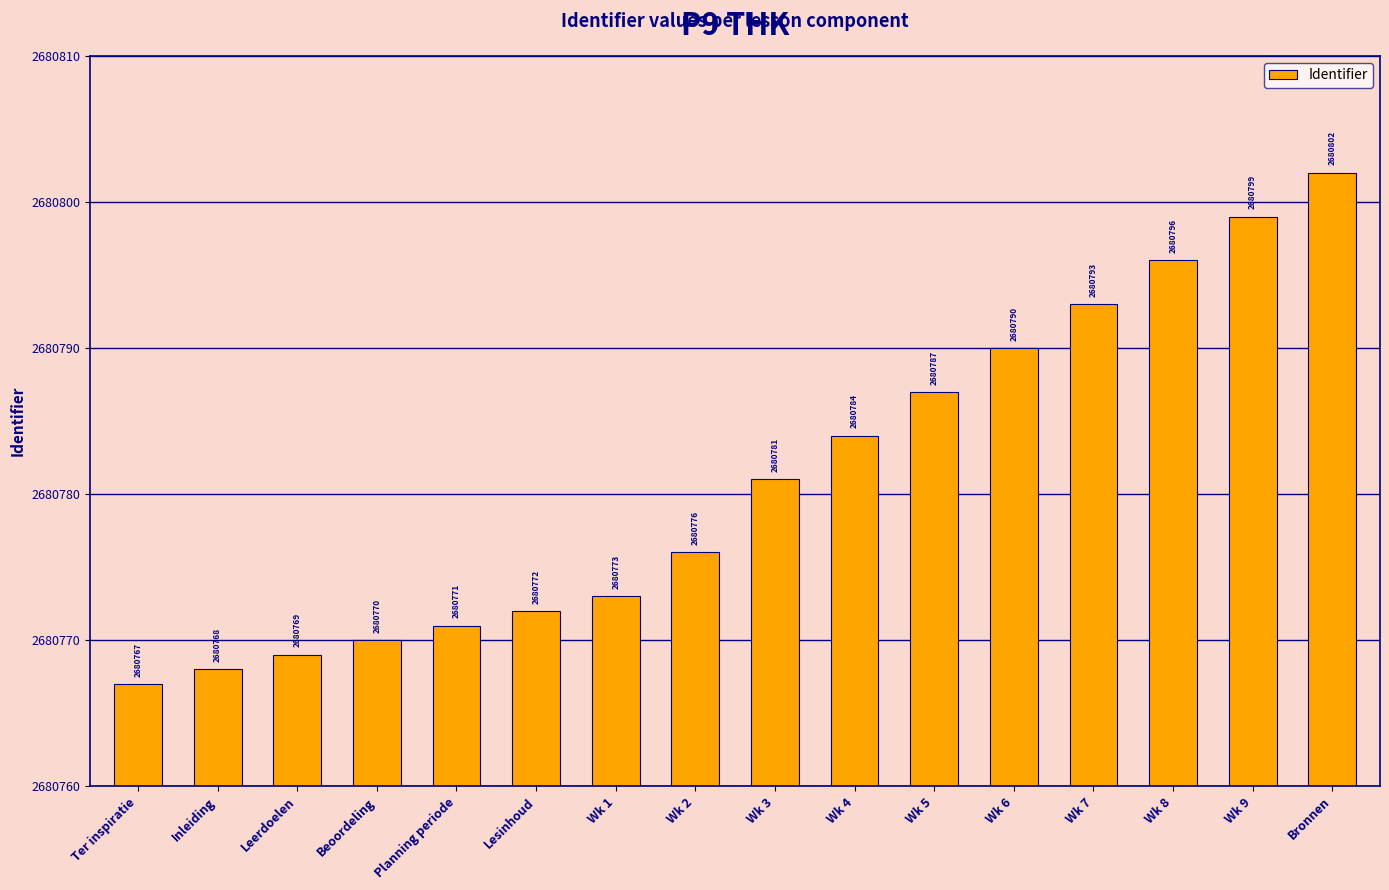

How many categories are shown in the chart?

16